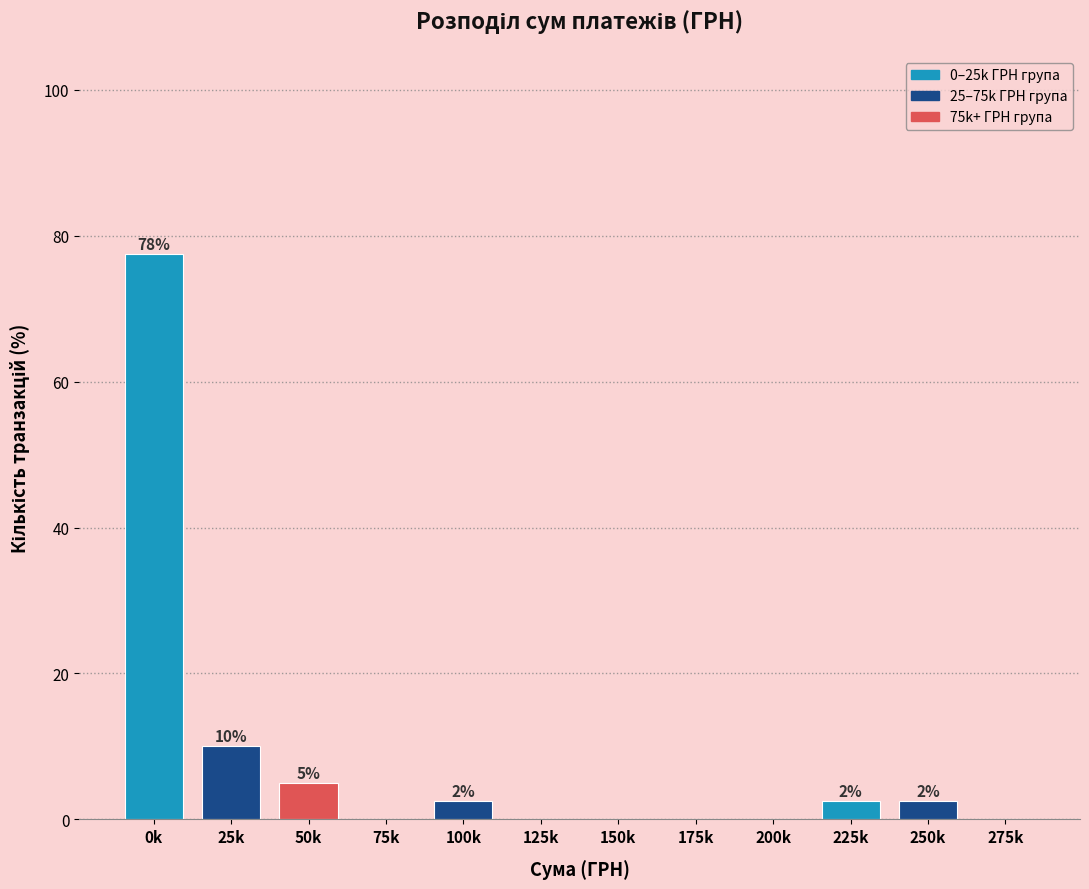

Are the bars horizontal?

No